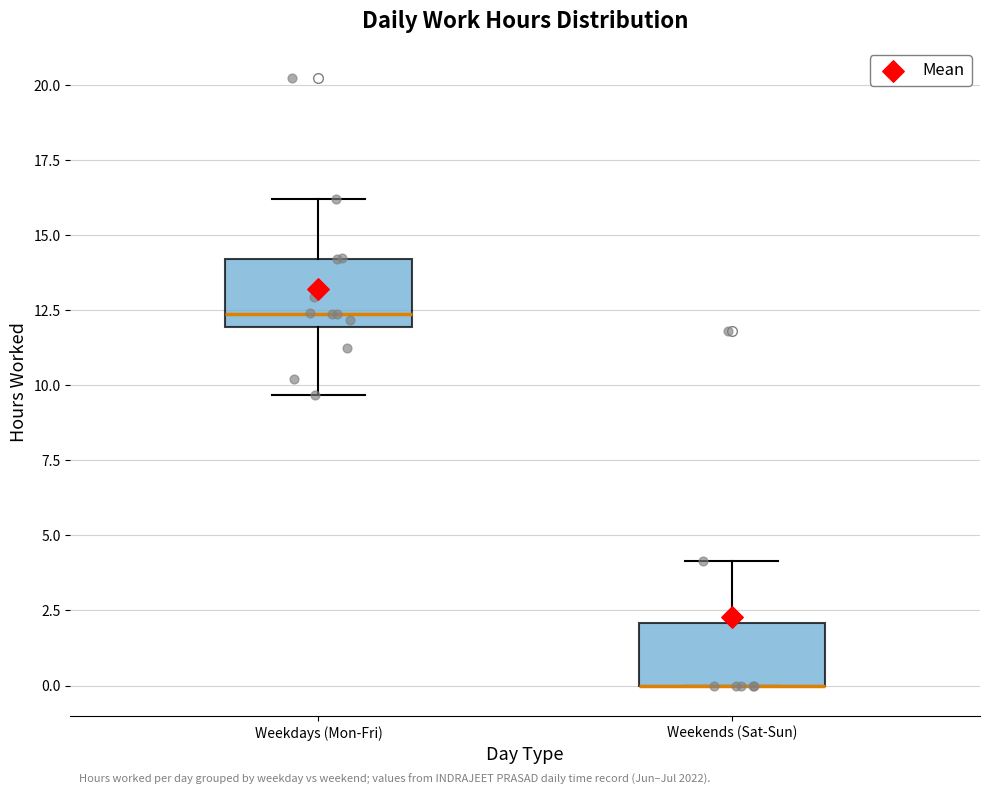

Reading left to right, transcribe this box plot: for each box, give where its median line is, the range the box spans, and where its two whiskers end, as read against the y-axis. The values are not printed on the chart, so give them approximately, as read against the axis.

Weekdays (Mon-Fri): median 12.5, box 12.0 to 14.0, whiskers 9.5 to 16.0
Weekends (Sat-Sun): median 0.0 (drawn on the box's lower edge), box 0.0 to 2.0, whiskers 0.0 to 4.0